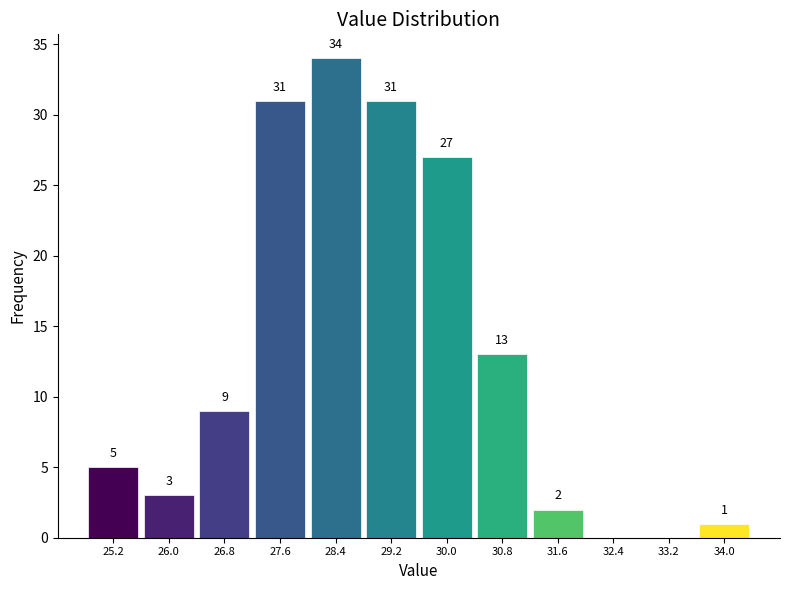

Which range on the x-axis has the tallest bar?

28.0 to 28.8